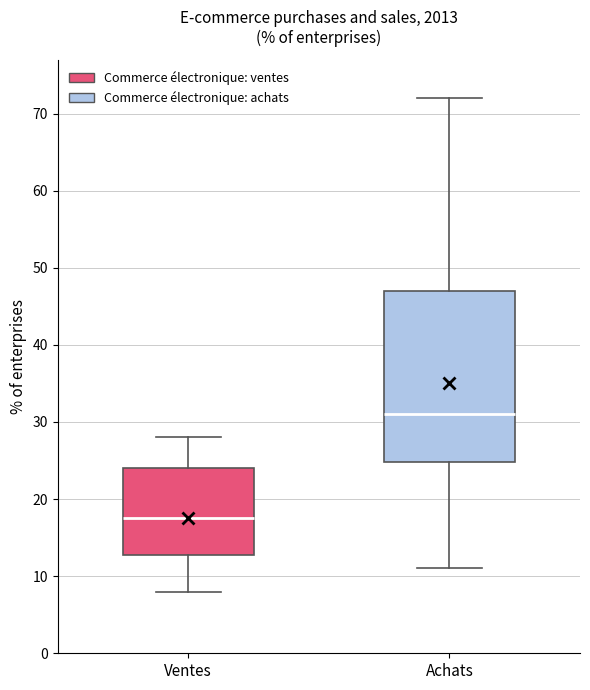

Reading left to right, read every box against the y-axis: the position of its median line, the range the box covers, and the ends of its whiskers. The values are not printed on the chart, so give them approximately, as read against the axis.

Ventes: median 18, box 13 to 24, whiskers 8 to 28
Achats: median 31, box 25 to 47, whiskers 11 to 72